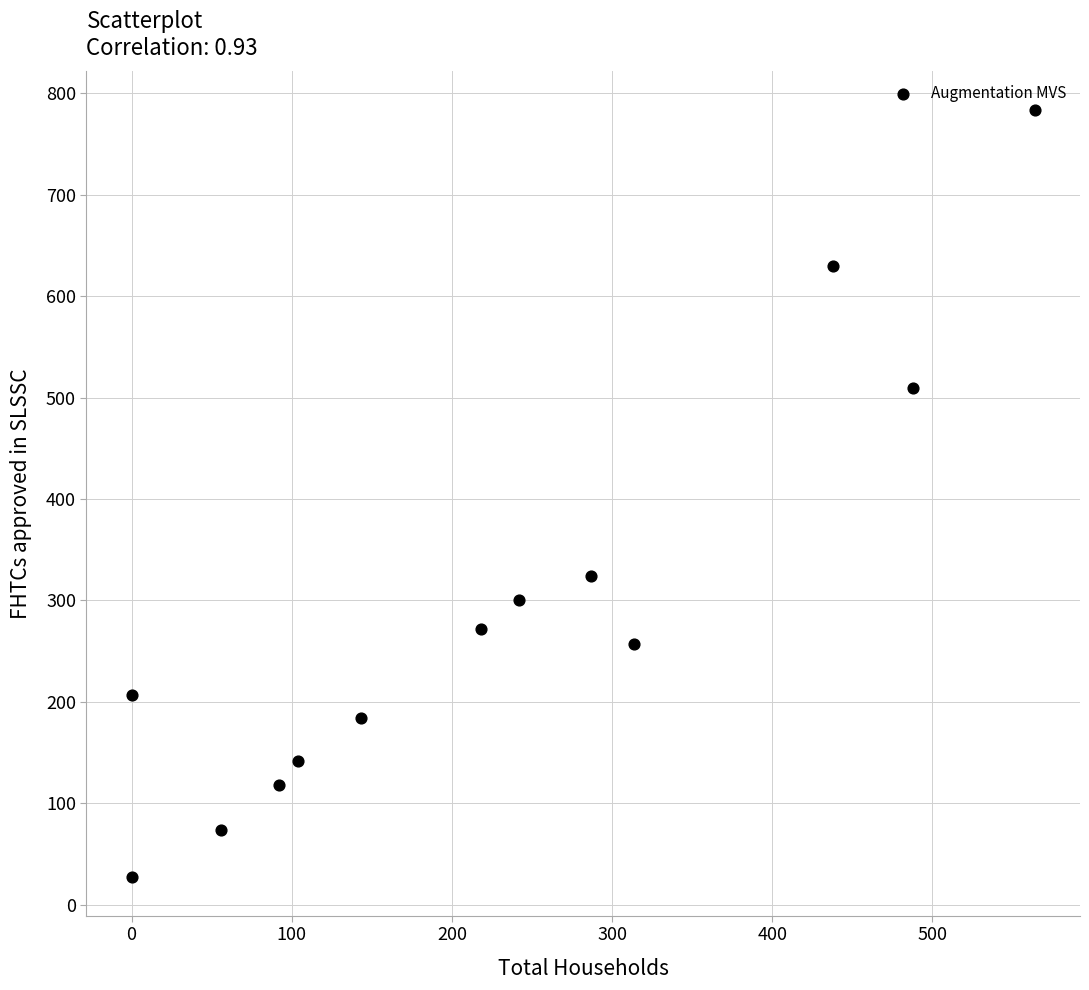

What Y value in the scatter plot is closest to 405?

324